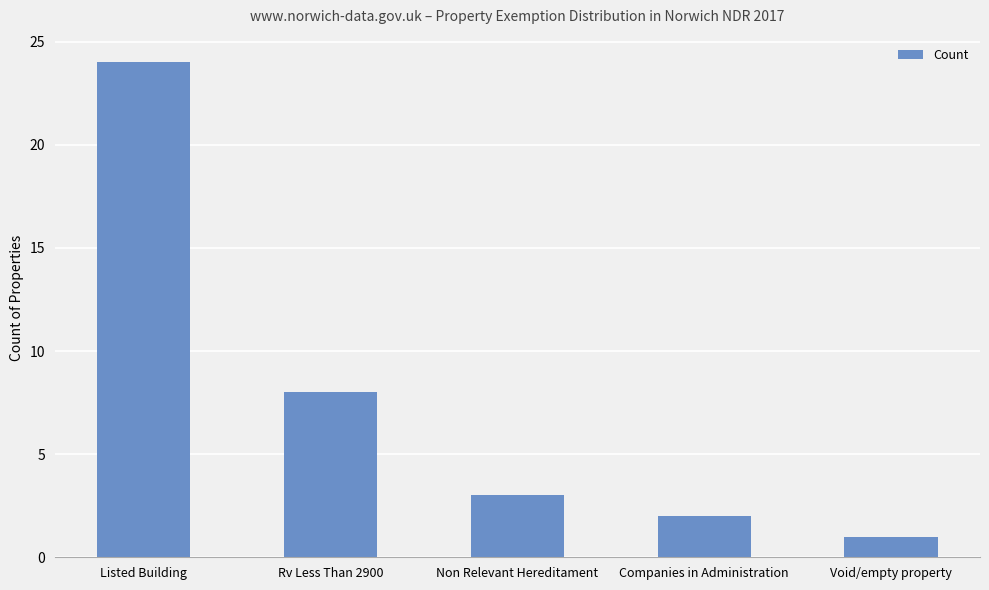

How many data points are less than 3?

2